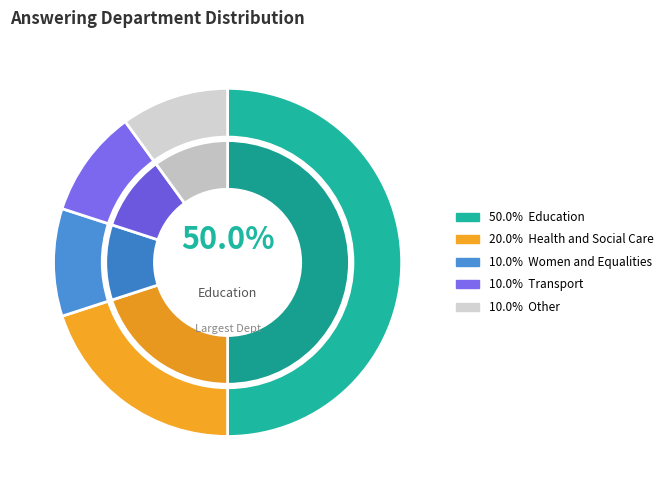

What is the smallest slice in the pie chart?

Women and Equalities